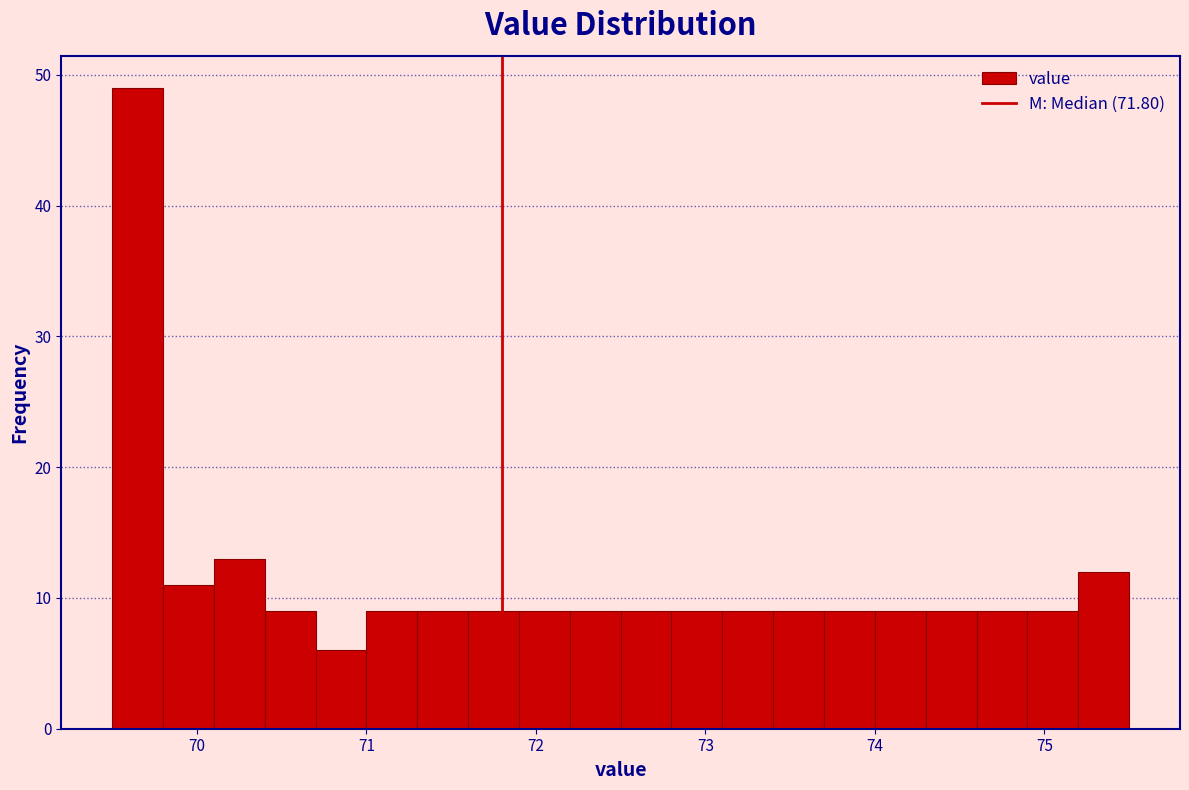

Read against the x-axis, roughly where is the centre of the tallest bar?

69.7